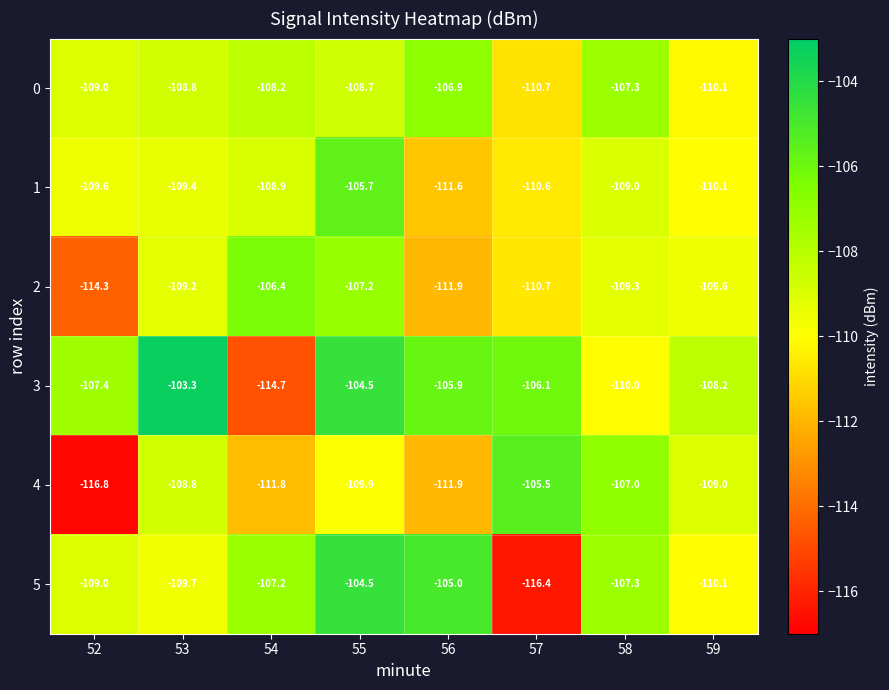

Which series changed the most between 57 and 58?

5